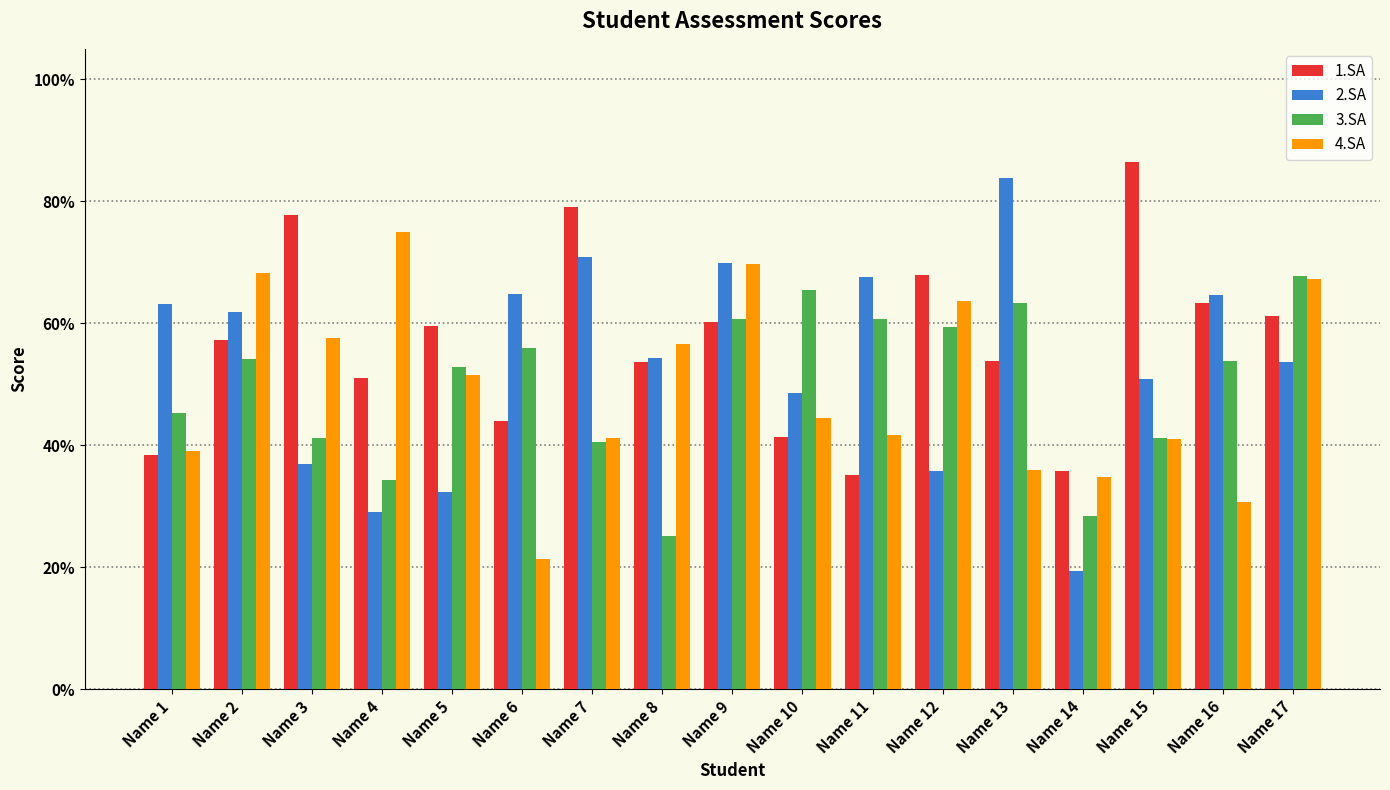

At how many categories does at least one series exceed 0?

17